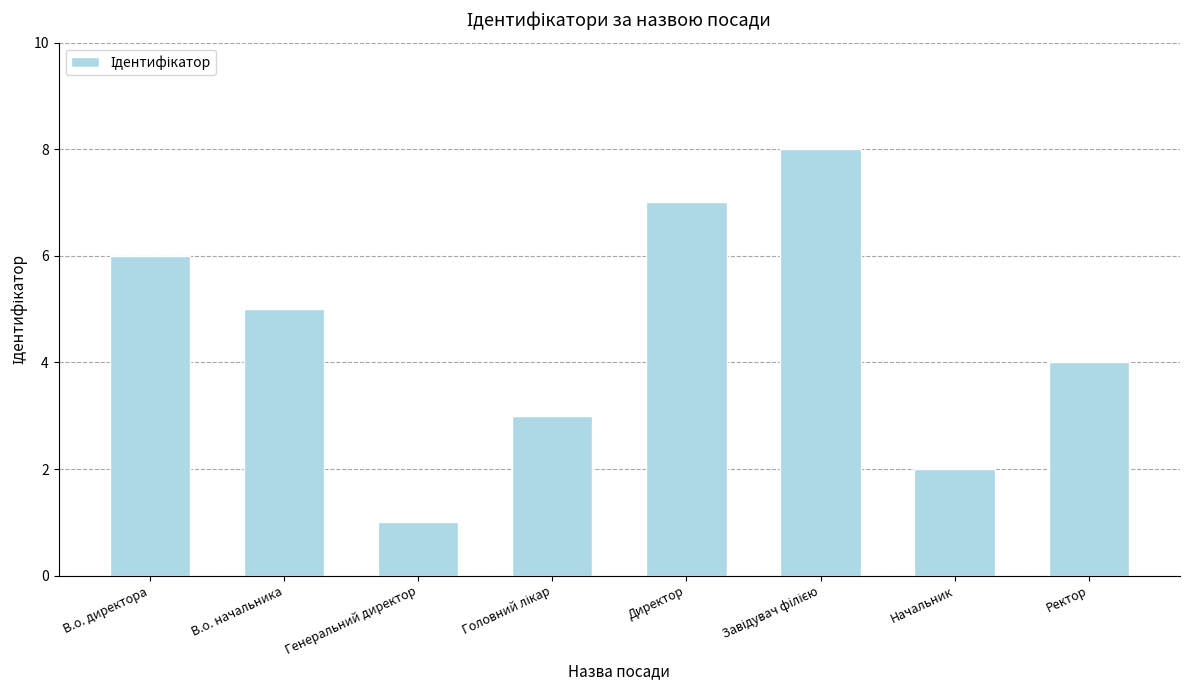

What is the label of the 8th bar from the right?

В.о. директора